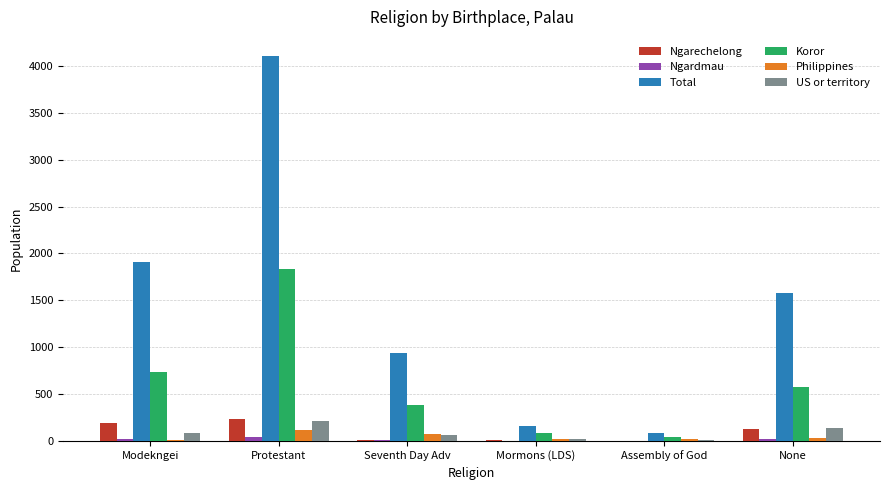

What is the sum of all Philippines values?

256